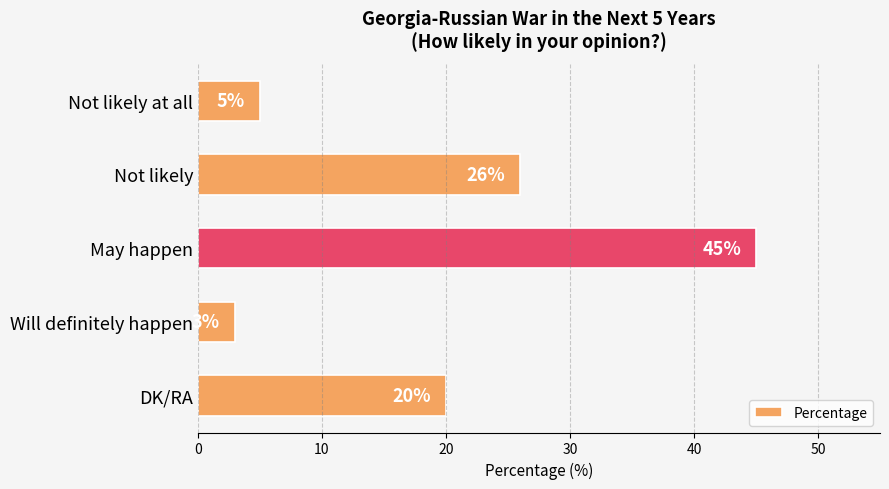

Are the bars horizontal?

Yes